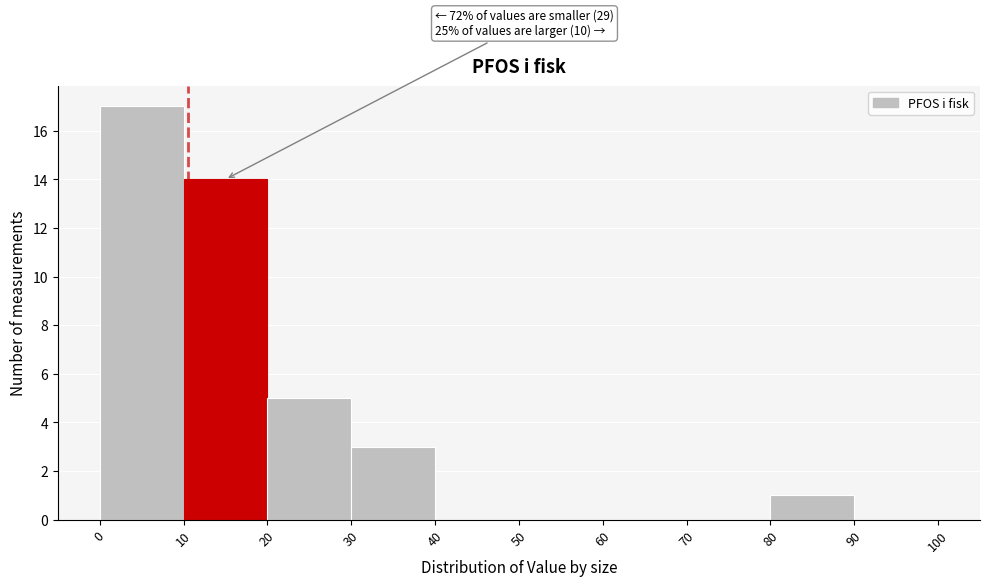

Over which range of the x-axis is the bar tallest?

0 to 10